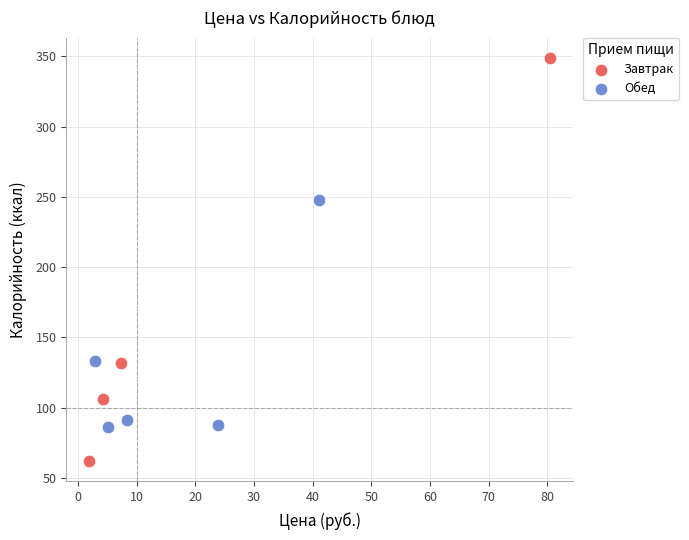

Which series has the largest Y range (max minus min)?

Завтрак